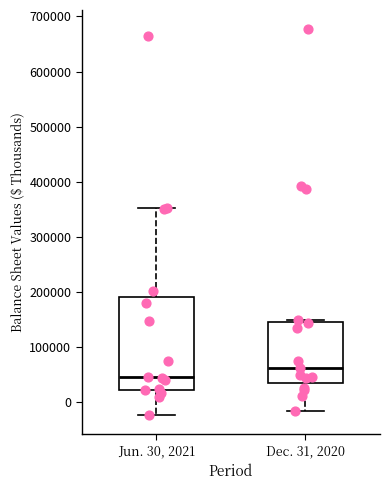

Which box's median line is the lowest?

Jun. 30, 2021